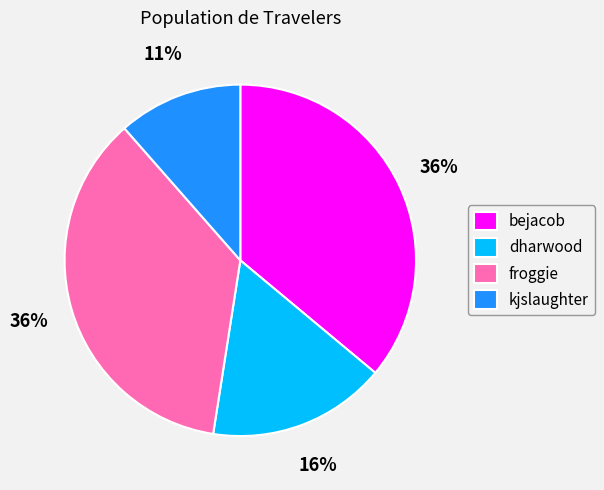

Is there any slice that represents more than half of the pie?

No